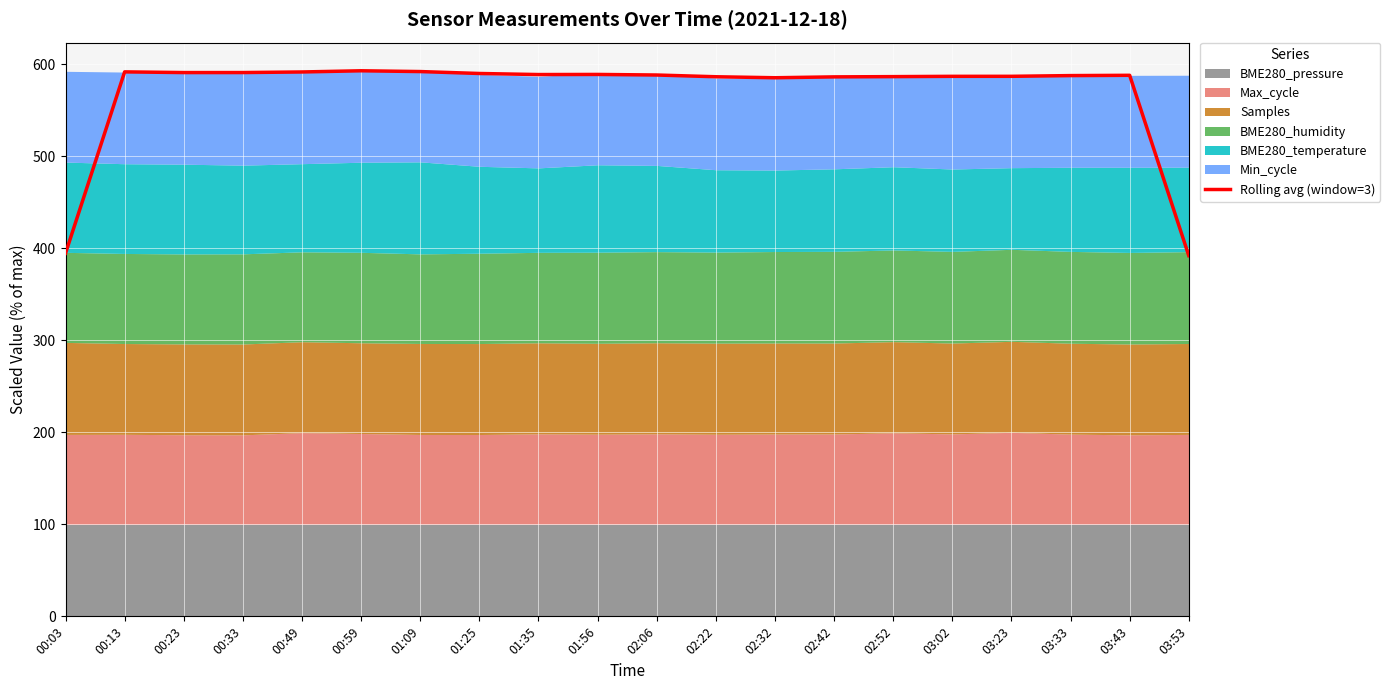

Which category has the lowest value across all series?

03:53